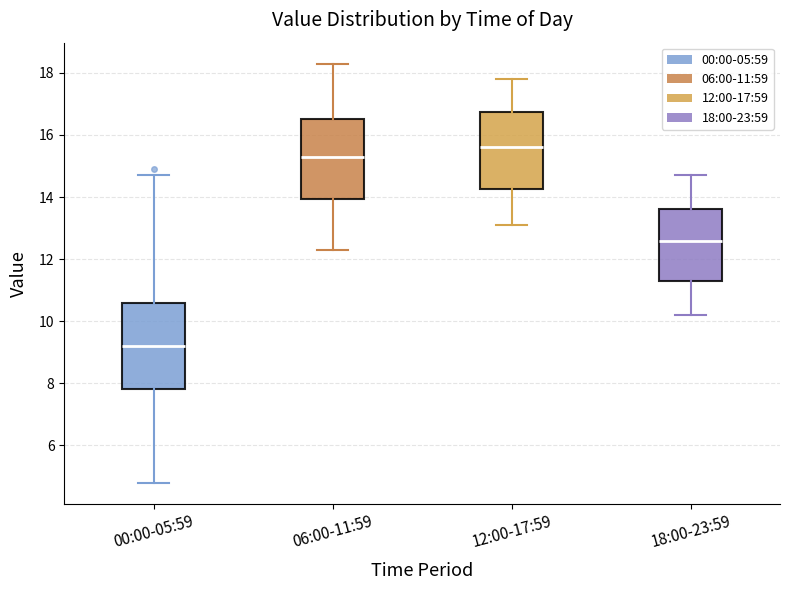

Reading left to right, transcribe this box plot: for each box, give where its median line is, the range the box spans, and where its two whiskers end, as read against the y-axis. The values are not printed on the chart, so give them approximately, as read against the axis.

00:00-05:59: median 9.2, box 7.8 to 10.6, whiskers 4.8 to 14.8
06:00-11:59: median 15.4, box 14.0 to 16.6, whiskers 12.4 to 18.4
12:00-17:59: median 15.6, box 14.2 to 16.8, whiskers 13.2 to 17.8
18:00-23:59: median 12.6, box 11.4 to 13.6, whiskers 10.2 to 14.8